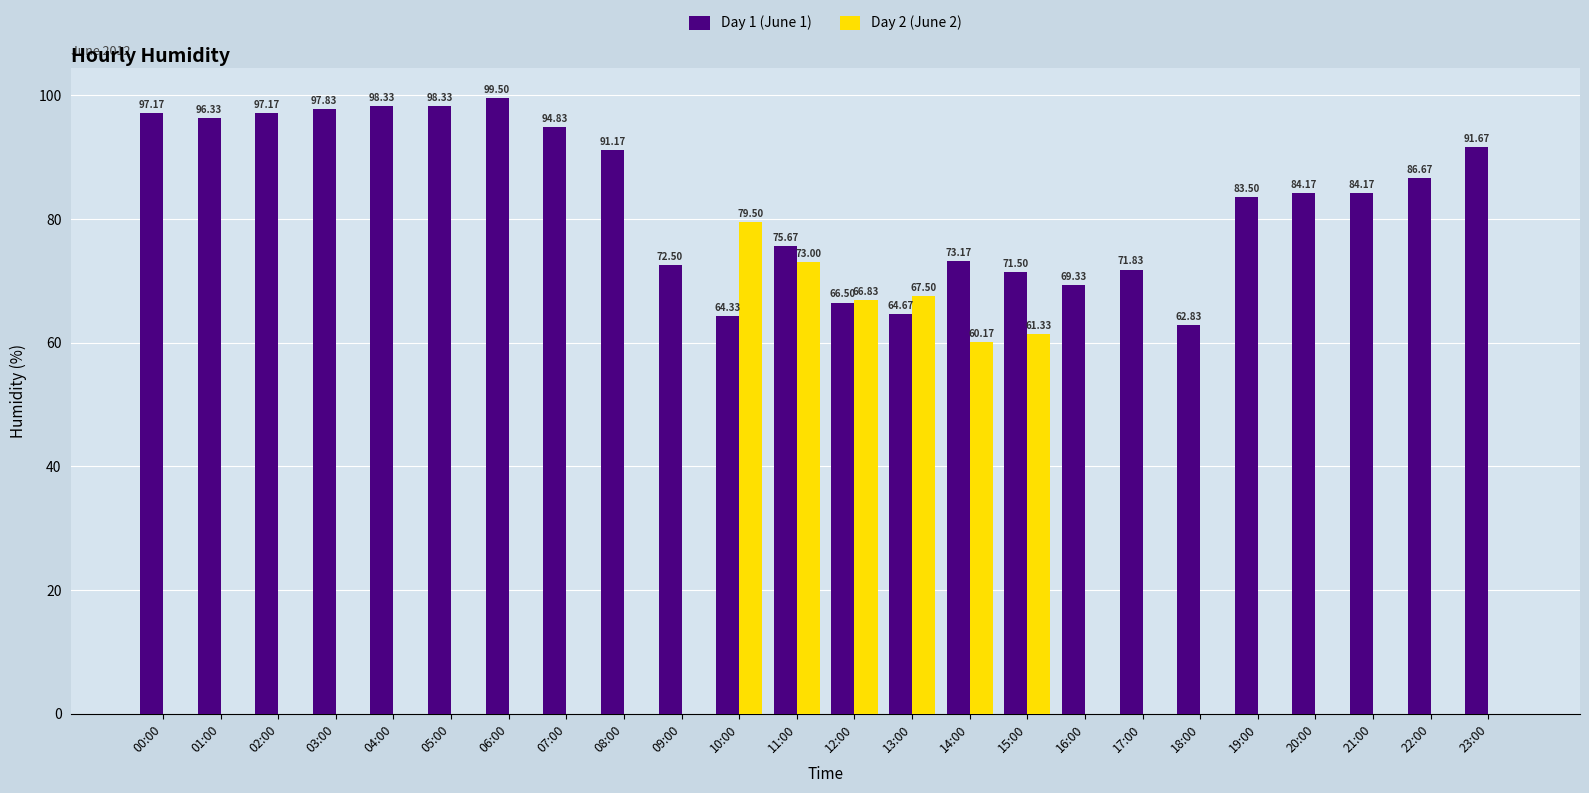

At which category is the sum across all series the highest?

11:00